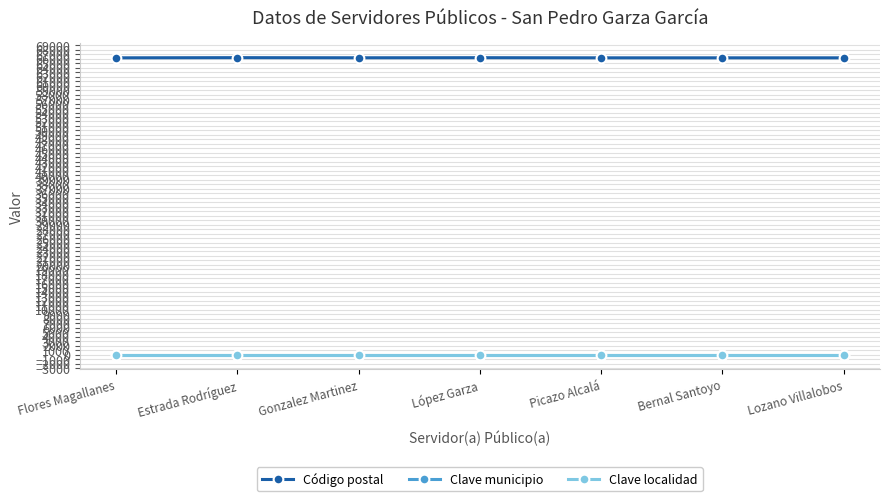

Which category has the highest value across all series?

Estrada Rodríguez